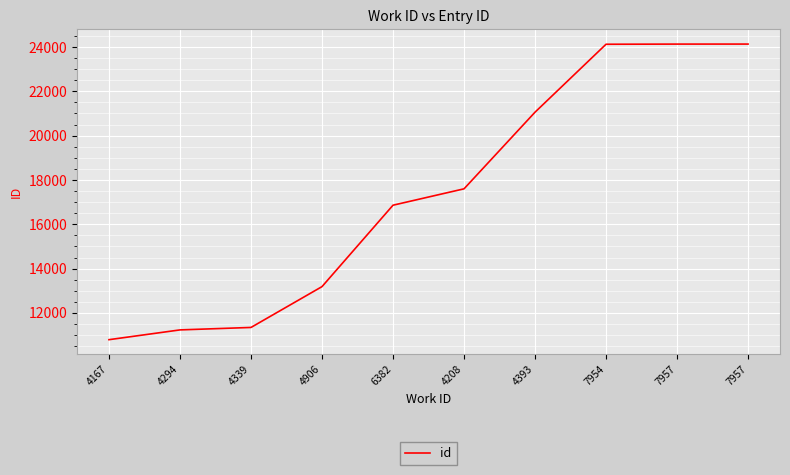

How many lines are shown in the chart?

1